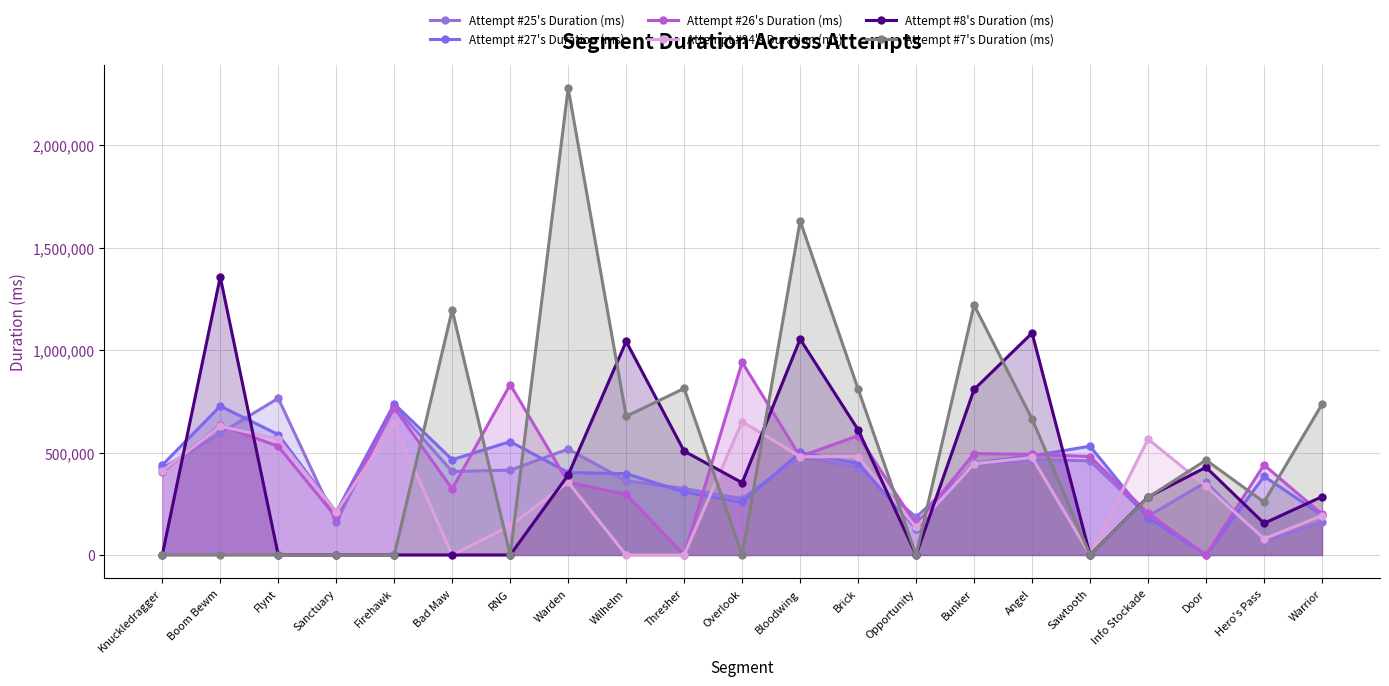

What is the total value across all series at Thresher?

1950873